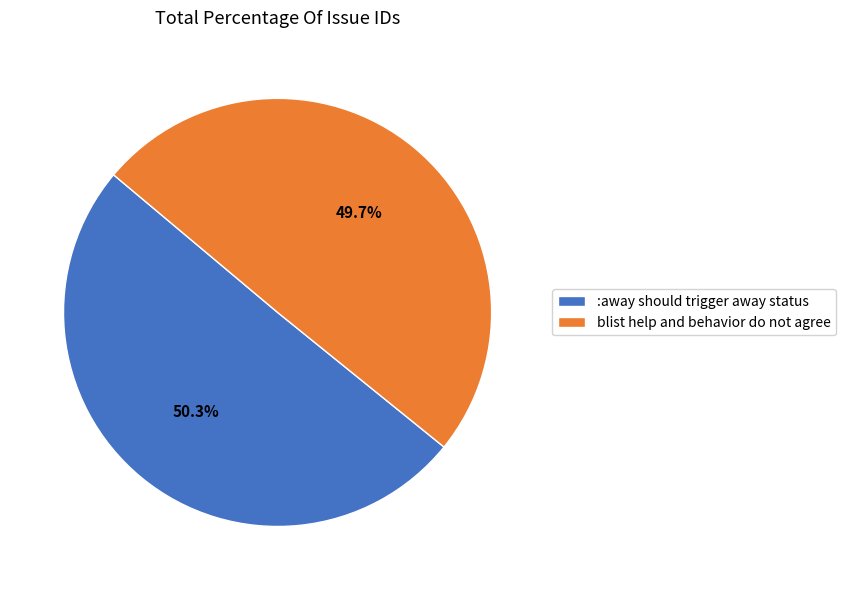

Is it true that blist help and behavior do not agree is 50% of the pie?

True